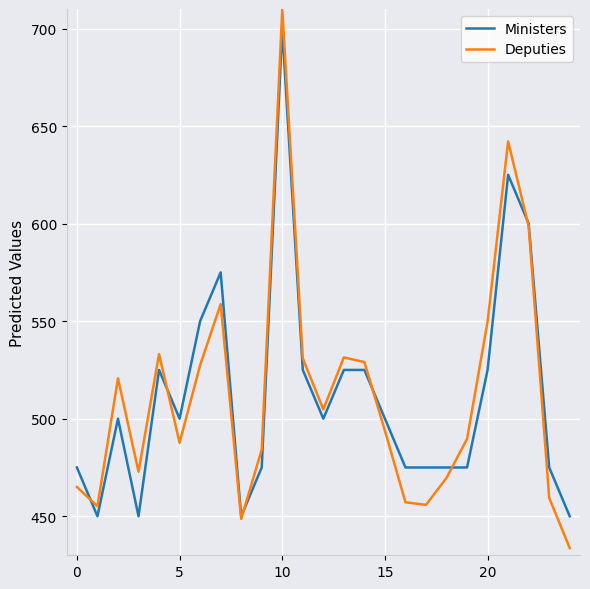

What is the difference between the second highest and minimum values in the Ministers series?

175.0